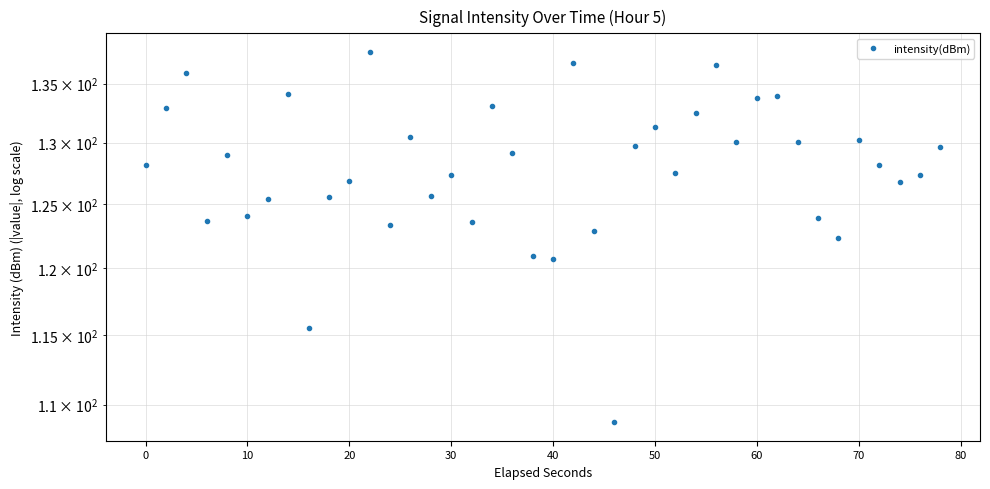

How many data points are above 128?

21